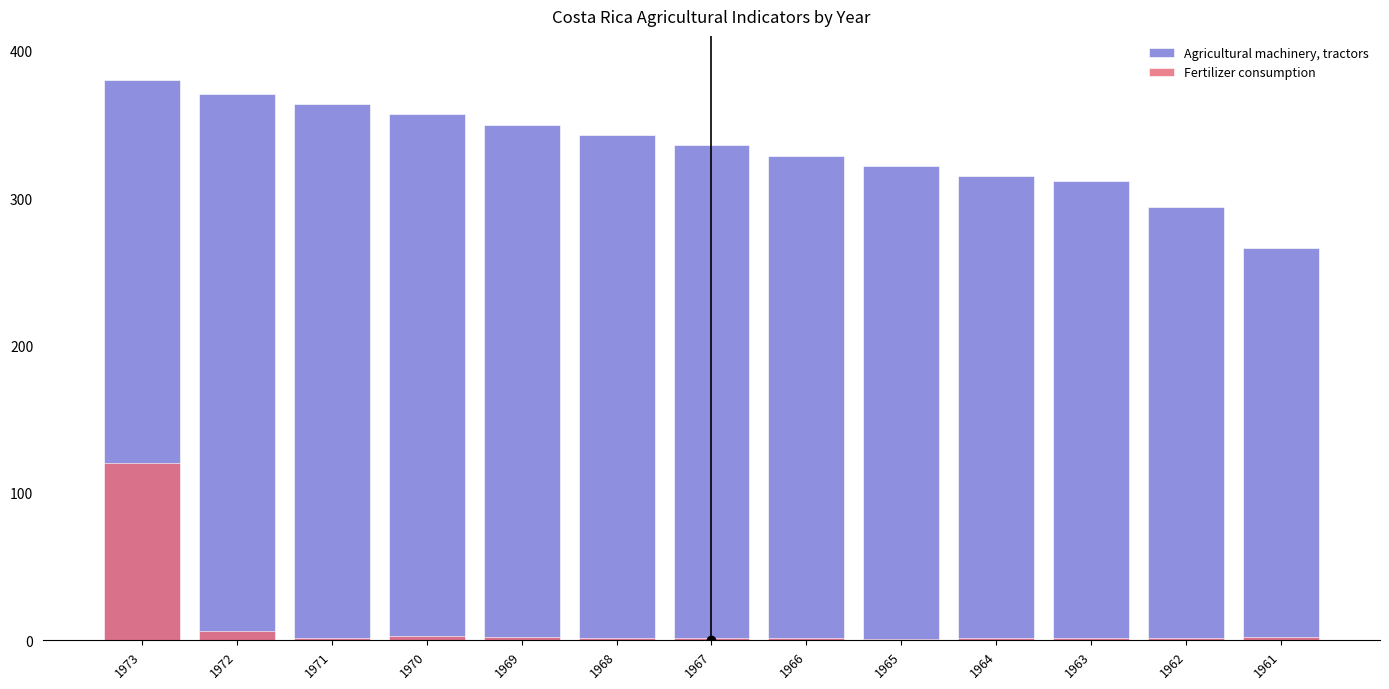

Between 1968 and 1963, which is larger?

1968